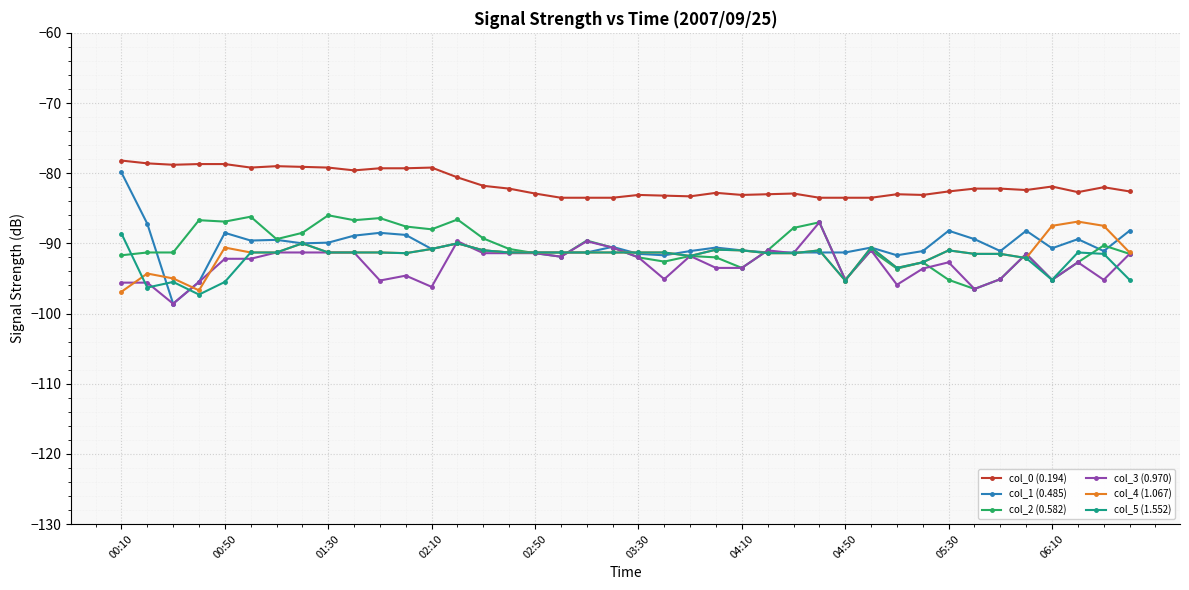

True or false: col_0 (0.194) and col_5 (1.552) cross at least once.

False